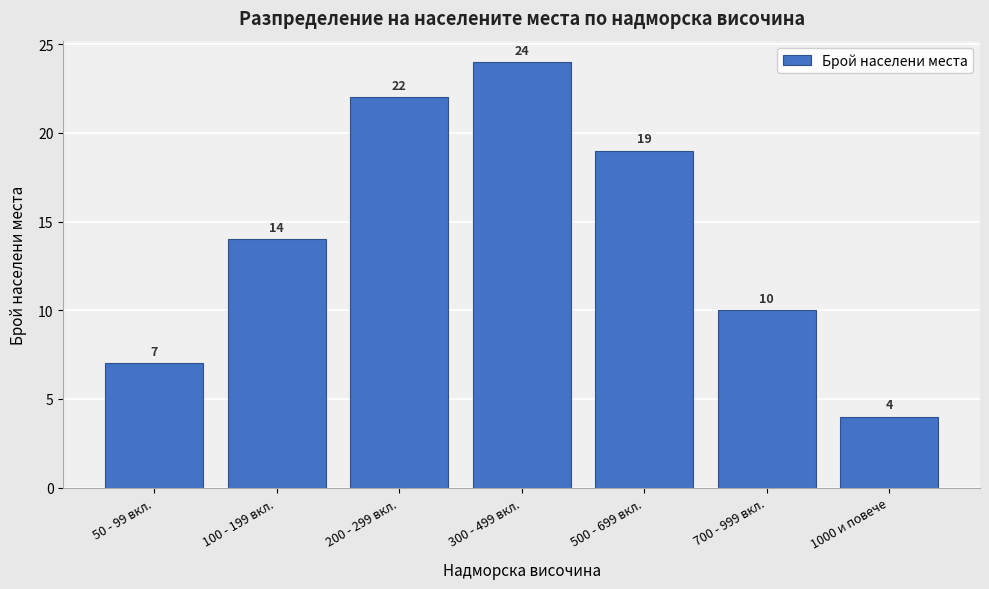

Reading right to left, list all the values displayed in this chart.

1000 и повече=4	700 - 999 вкл.=10	500 - 699 вкл.=19	300 - 499 вкл.=24	200 - 299 вкл.=22	100 - 199 вкл.=14	50 - 99 вкл.=7